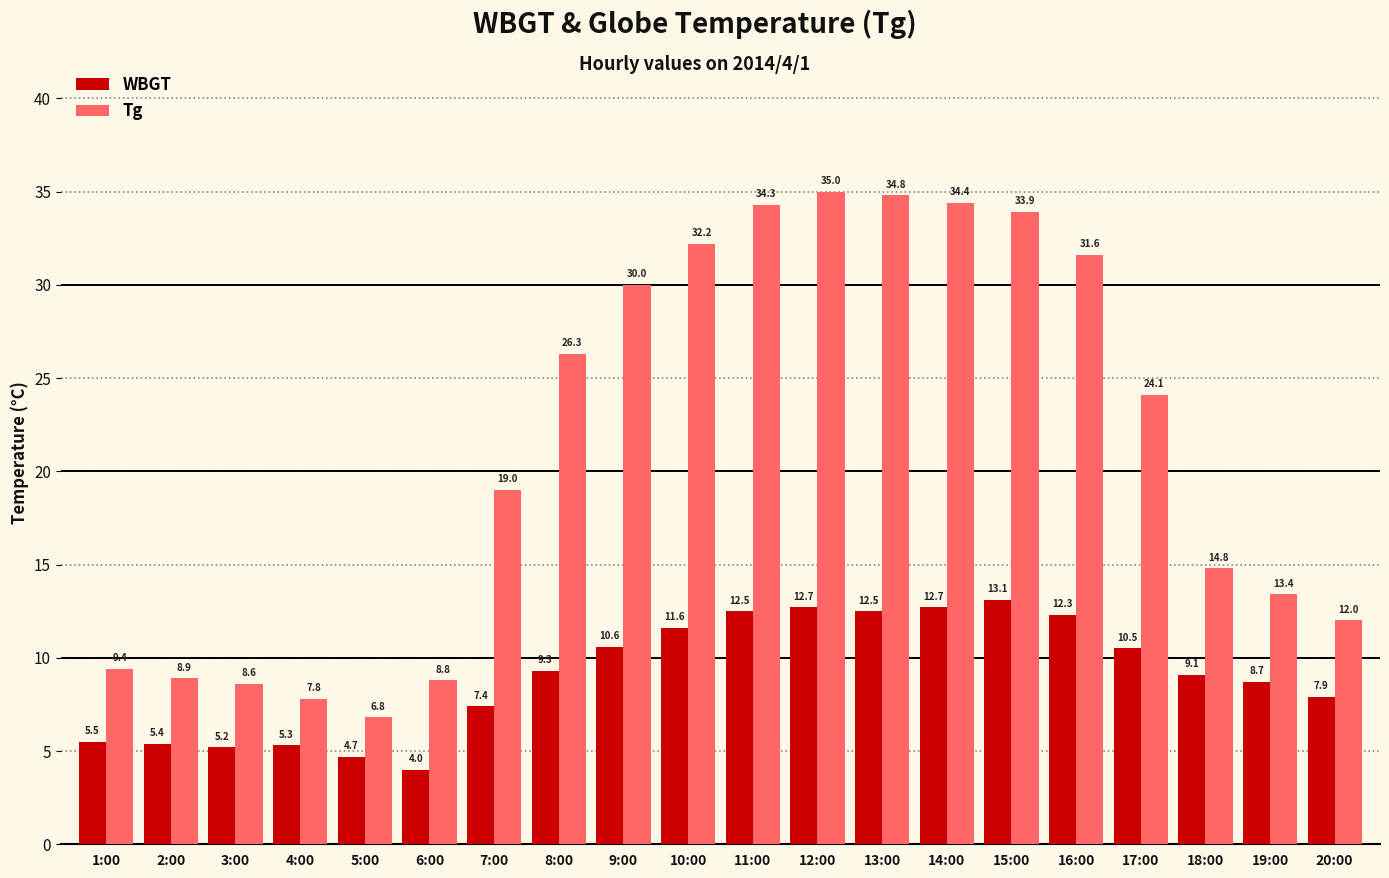

What is the label of the 16th bar from the right?

5:00